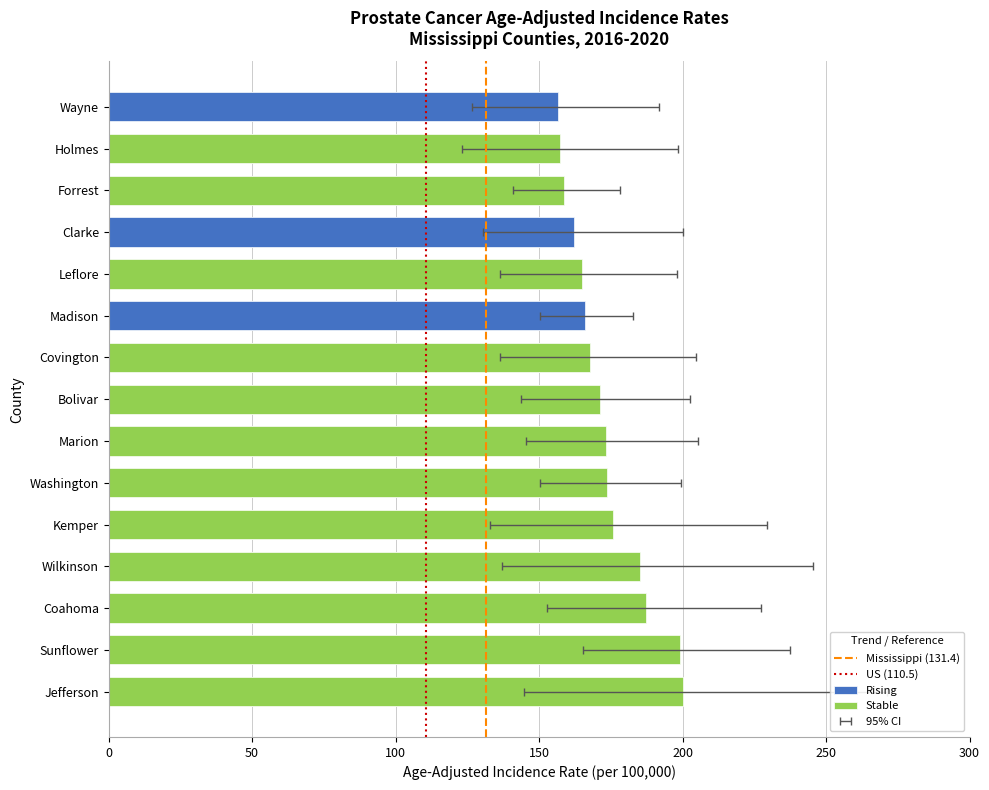

Reading left to right, list all the values displayed in this chart.

Age-Adjusted Rate: 200.2	199.0	187.3	185.1	175.6	173.5	173.4	171.3	167.7	166.0	165.0	162.2	158.7	157.3	156.5
Lower 95% CI: 144.9	165.3	152.9	137.2	132.9	150.2	145.5	143.8	136.5	150.4	136.5	130.5	140.8	123.2	126.6
Upper 95% CI: 271.4	237.6	227.4	245.4	229.3	199.5	205.5	202.7	204.6	182.8	197.9	200.3	178.3	198.4	191.9